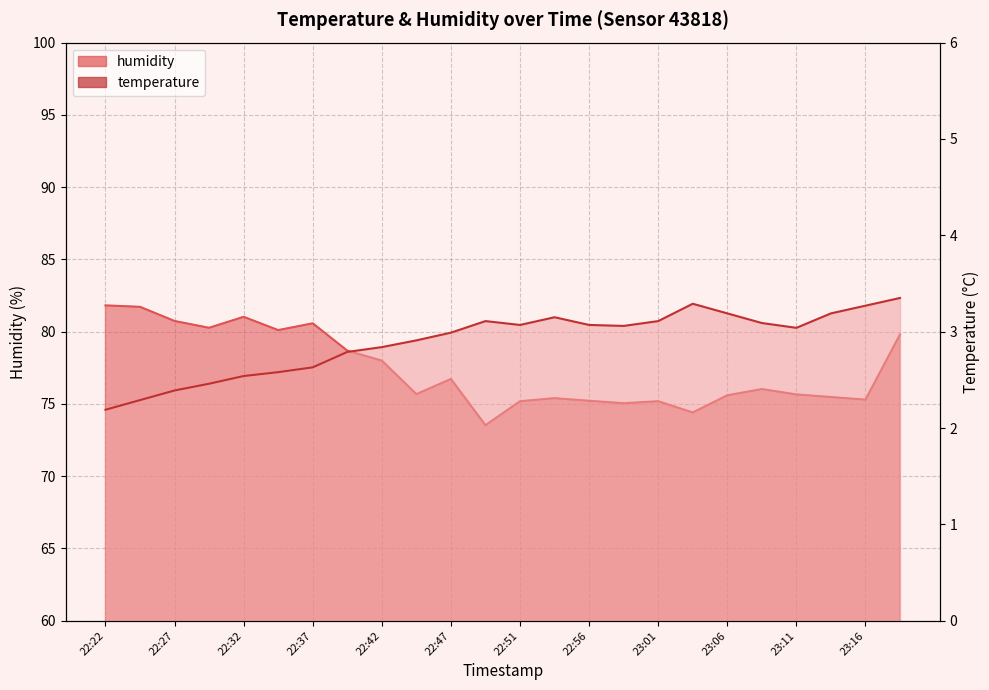

Does the chart have visible grid lines?

Yes